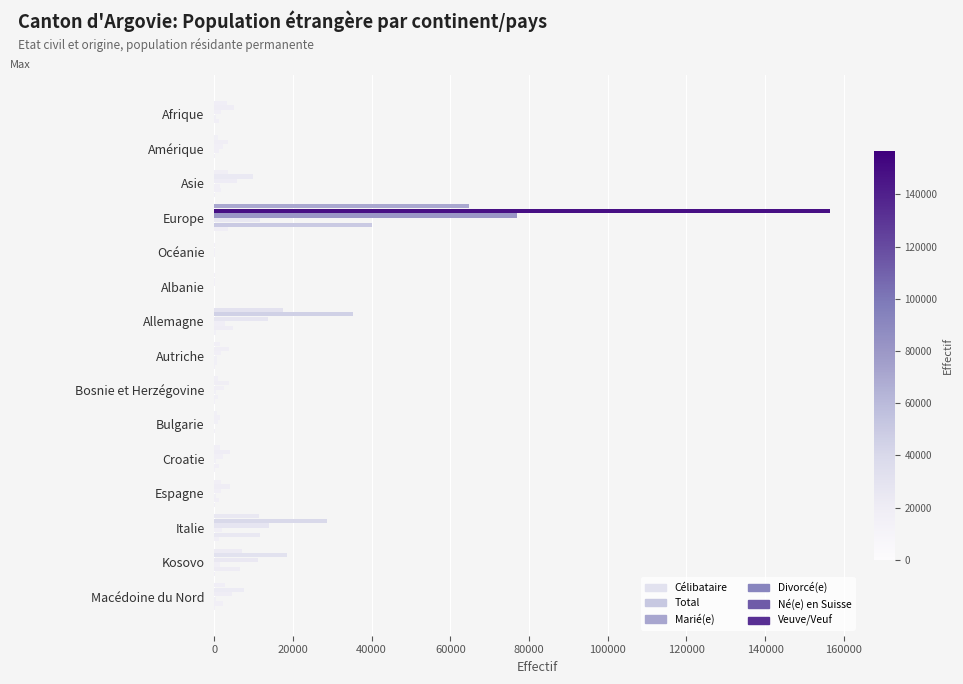

How many series are shown in this chart?

6